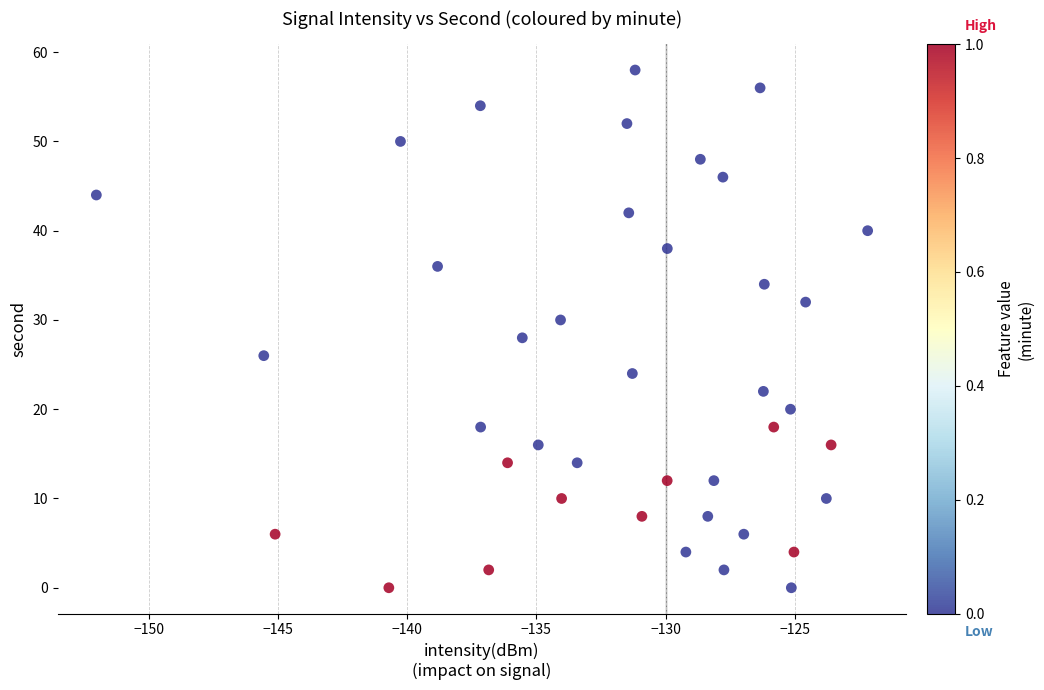

What is the range of Y values (max minus min)?

58